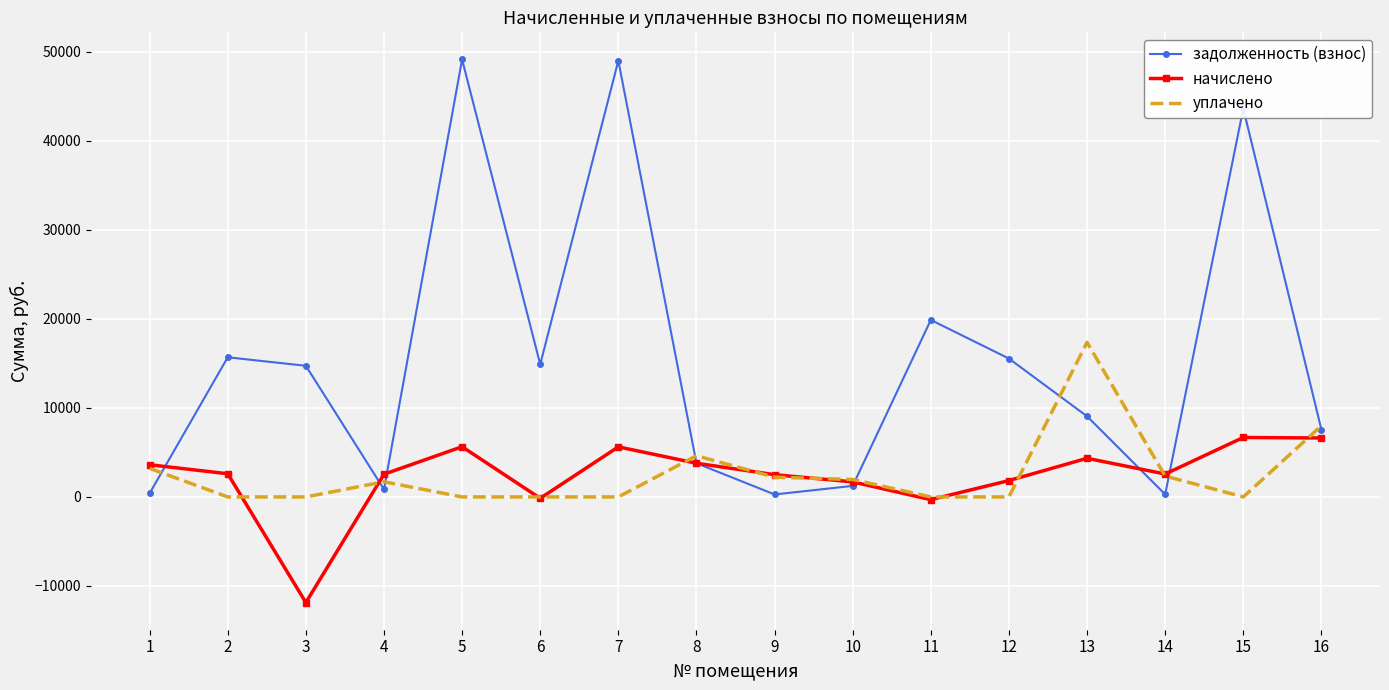

What is the sum of all задолженность (взнос) values?

246034.5